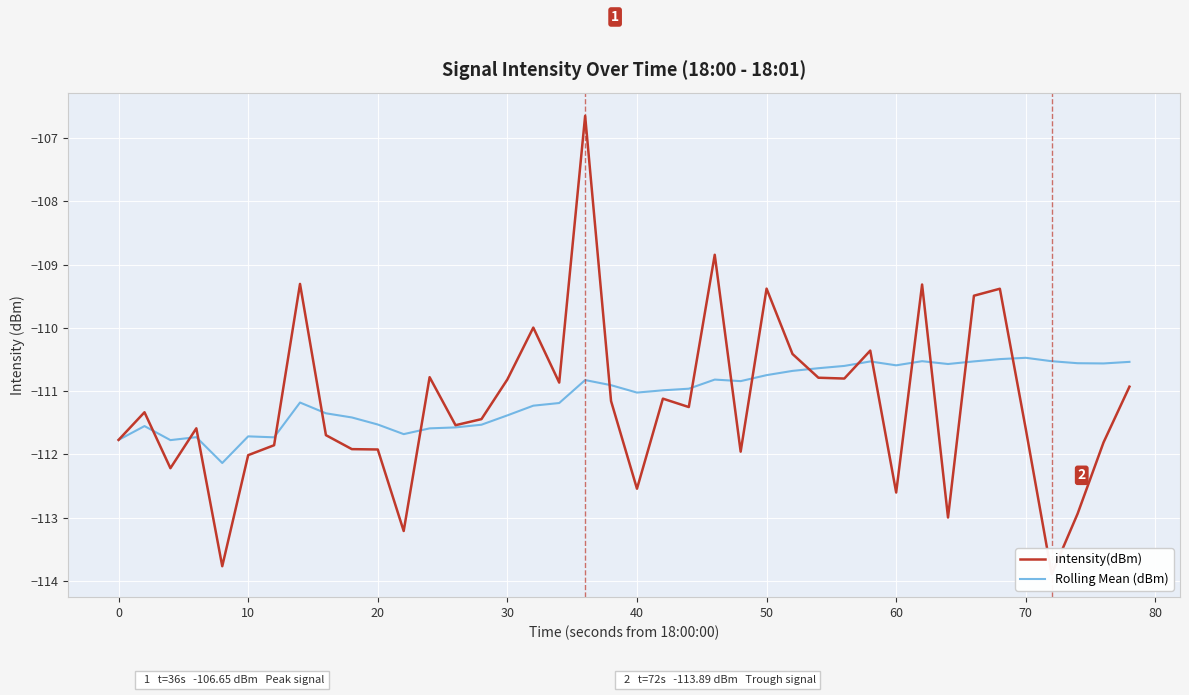

The value of Rolling Mean (dBm) at 50 is -48.3. True or false?

False